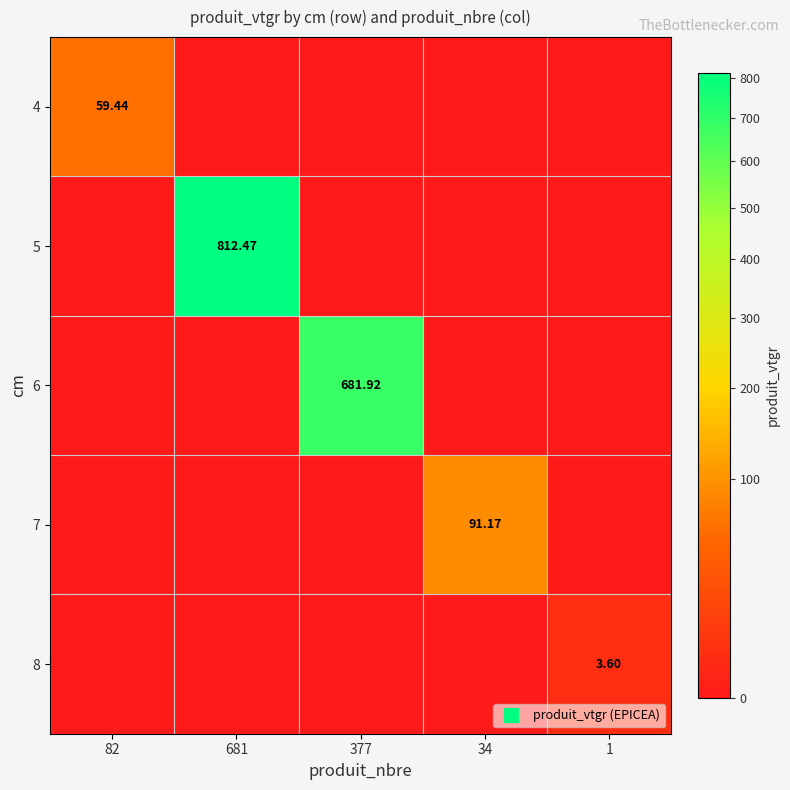

At 377, list the series in order from largest to smallest.

6, 4, 5, 7, 8